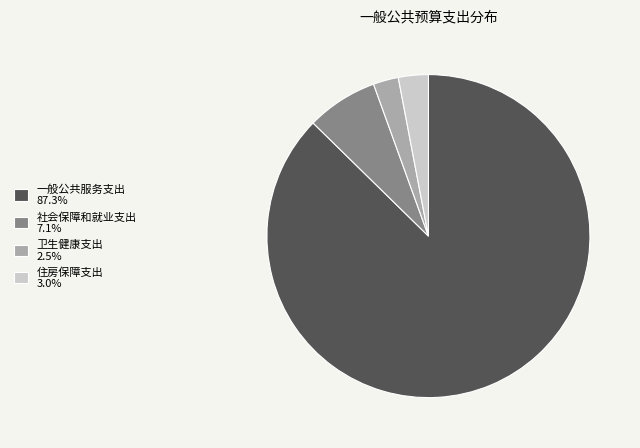

What is the ratio of the value at 卫生健康支出 2.5% to the value at 住房保障支出 3.0%?

0.8